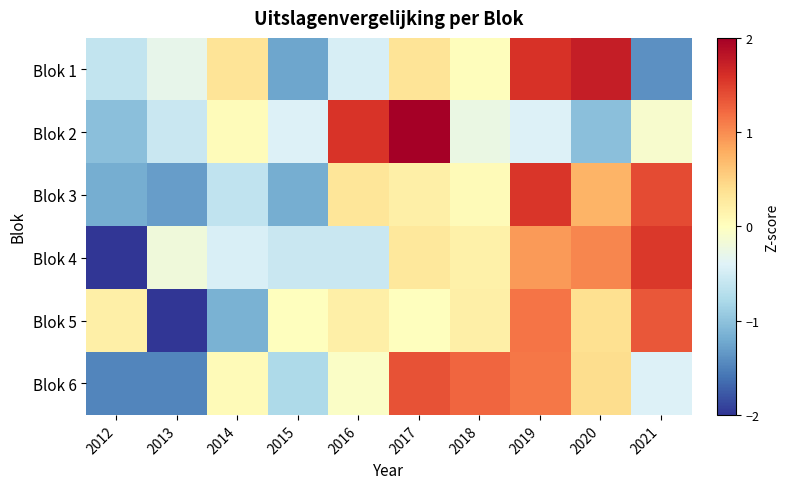

Count the number of categories in the chart.

10